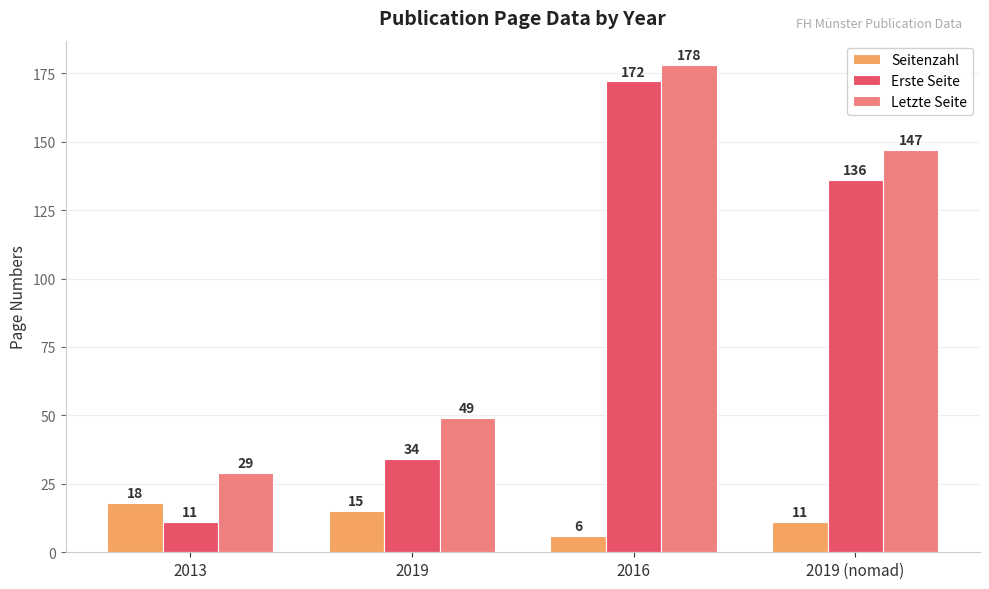

How many bars are there in each group?

3